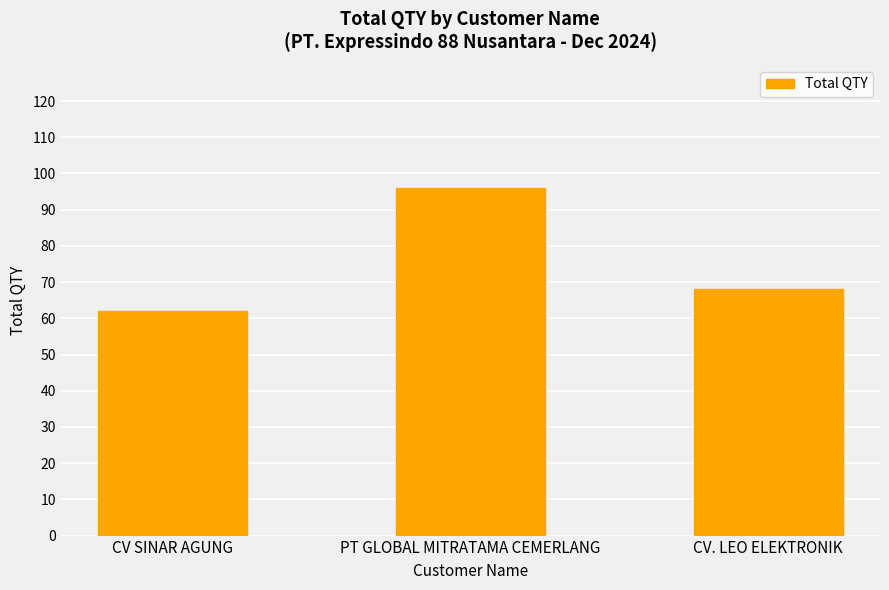

Is it true that the value at CV SINAR AGUNG is 62?

True